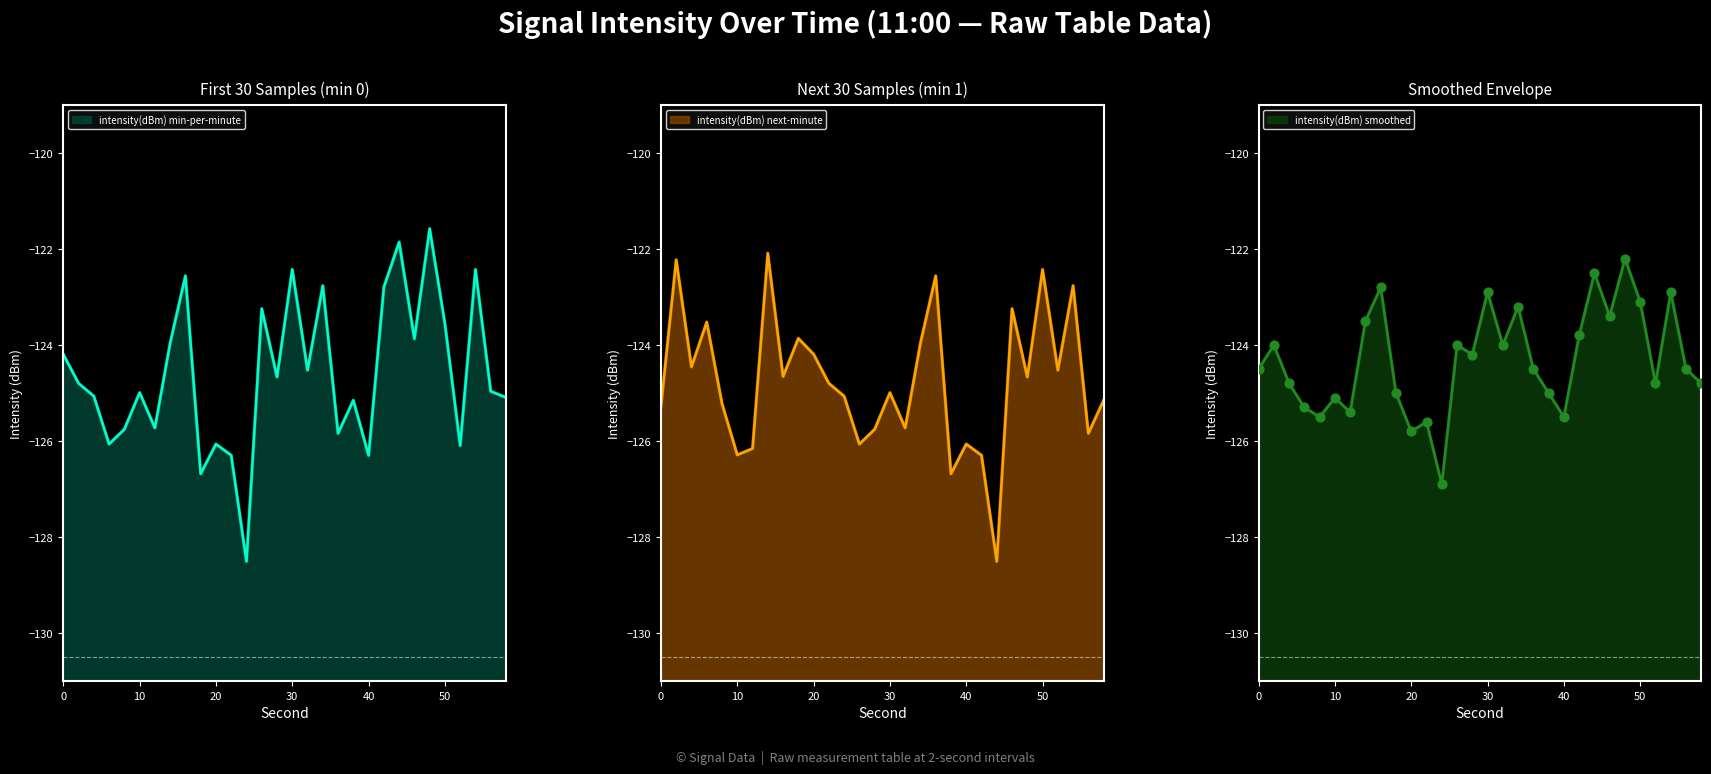

Is the value of intensity(dBm) min-per-minute at 0 greater than the value of intensity(dBm) next-minute at 20?

No